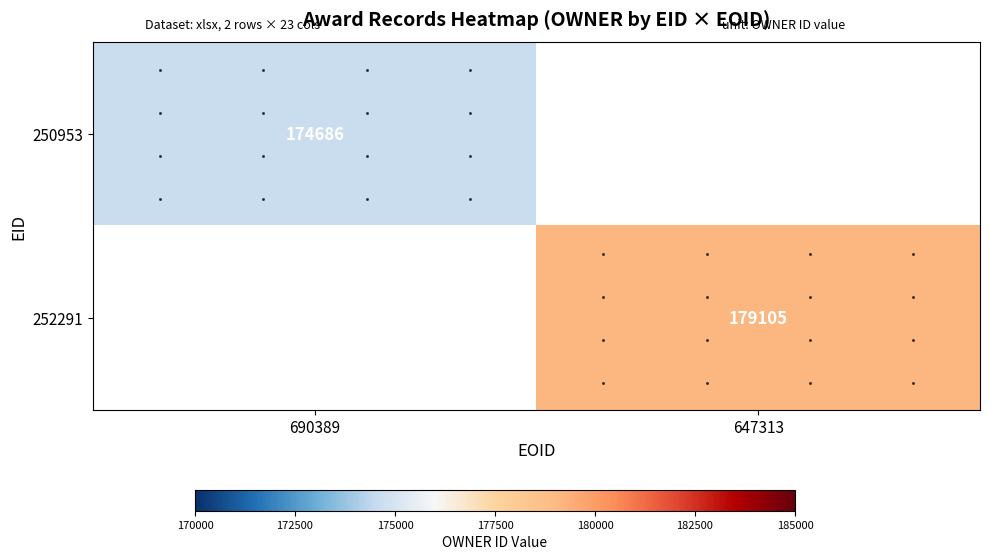

Is it true that 250953 equals 174686 at 690389?

True